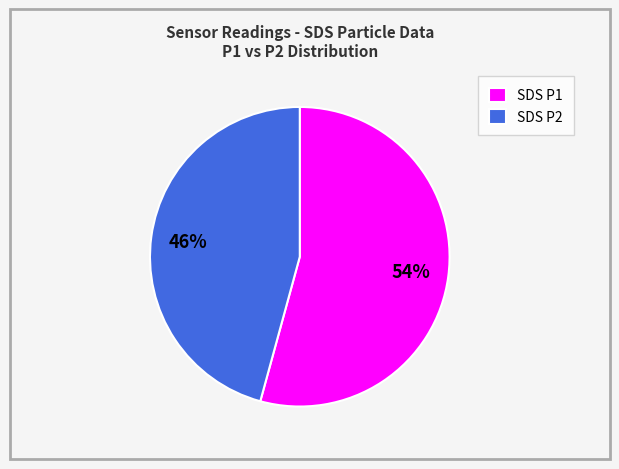

Rank the categories by value from lowest to highest.

SDS P2, SDS P1